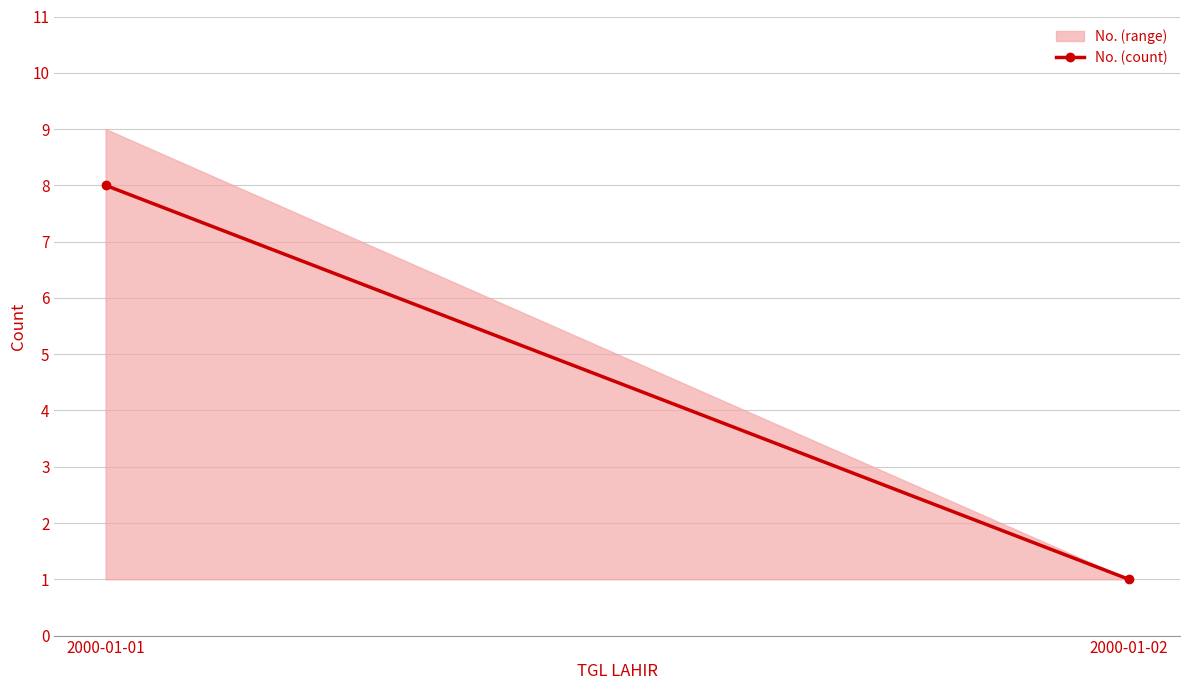

True or false: the data shows 15 at 2000-01-01.

False